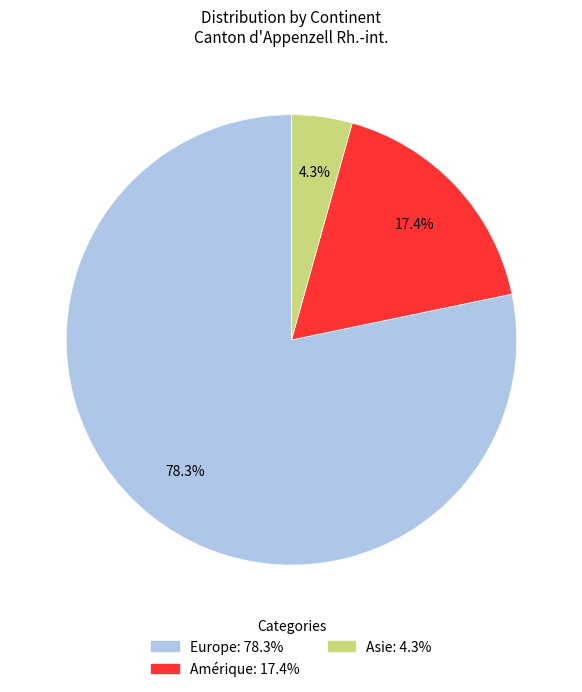

To the nearest percent, what is the combined percentage of Amérique and Asie?

22%